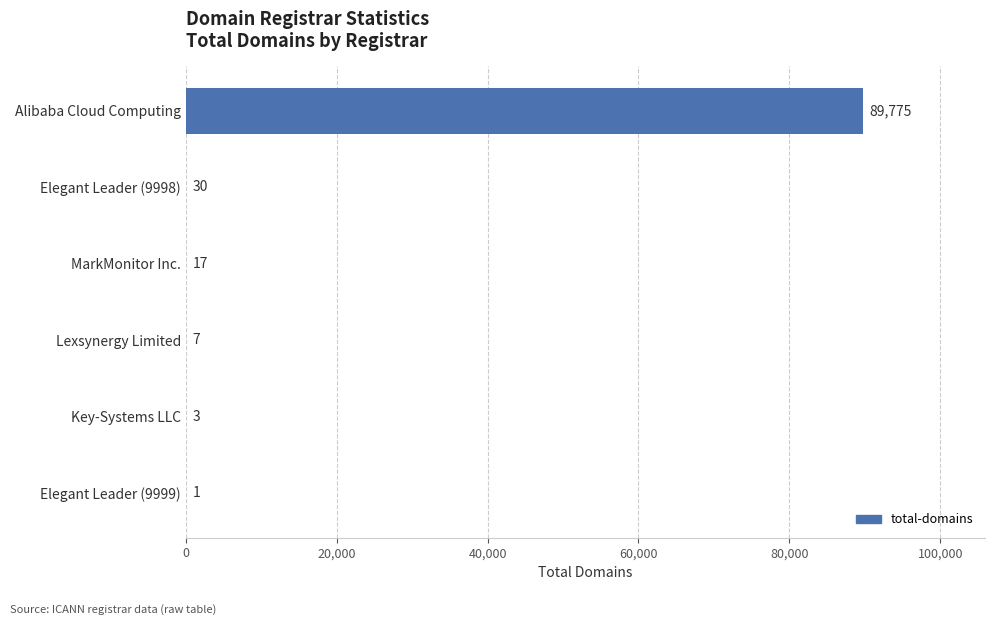

The value at MarkMonitor Inc. is 17. True or false?

True